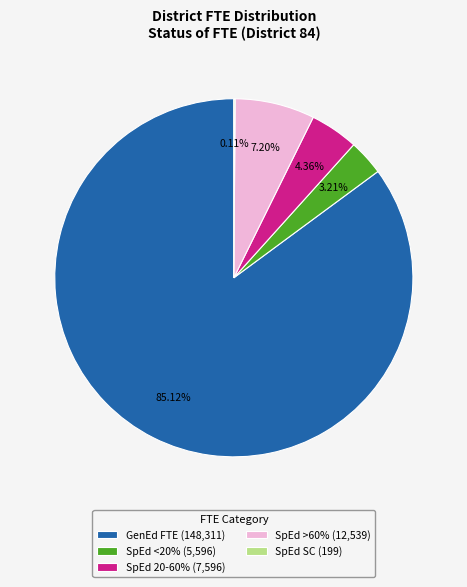

Which category has the biggest portion of the pie?

GenEd FTE